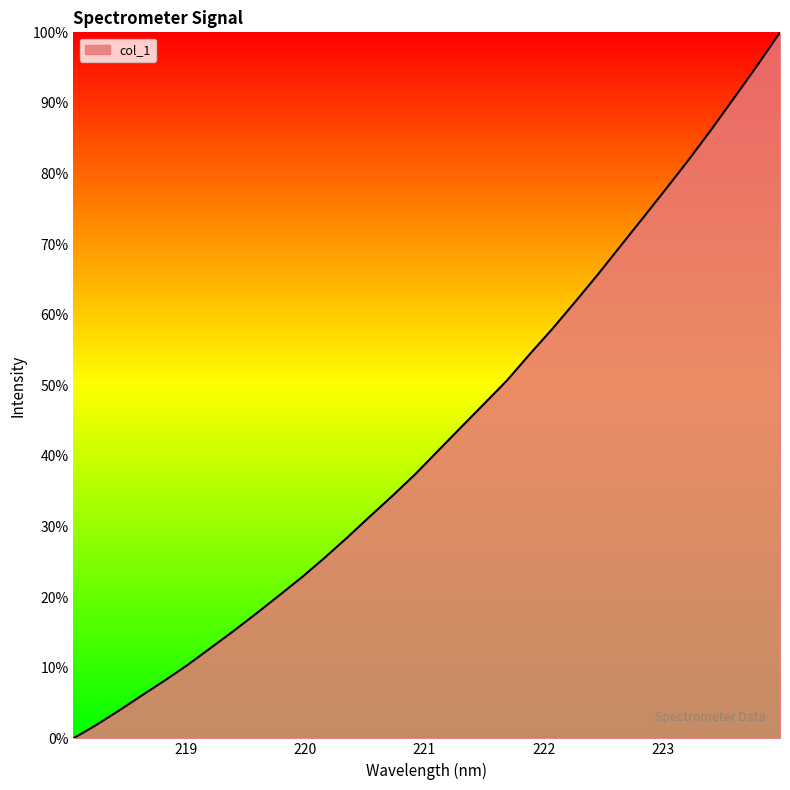

What is the value of the 24th point from the left?

0.7